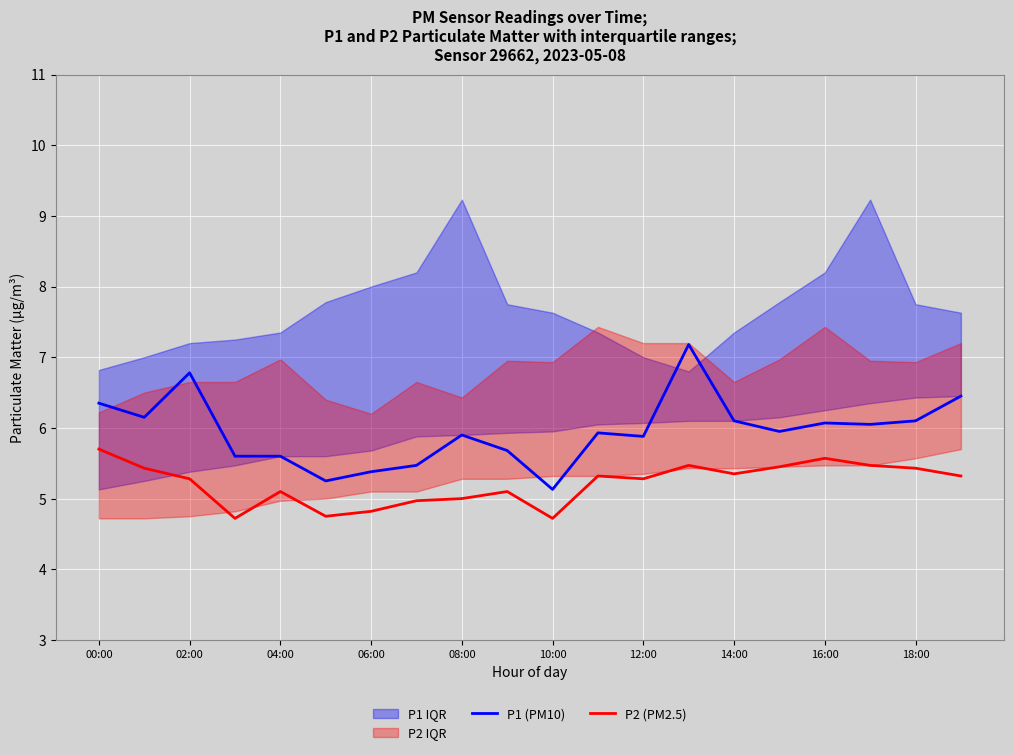

Reading left to right, extract all data points from this chart.

P1 (PM10): 6.3	6.2	6.8	5.6	5.6	5.2	5.4	5.5	5.9	5.7	5.1	5.9	5.9	7.2	6.1	6.0	6.1	6.0	6.1	6.5
P2 (PM2.5): 5.7	5.4	5.3	4.7	5.1	4.8	4.8	5.0	5.0	5.1	4.7	5.3	5.3	5.5	5.3	5.5	5.6	5.5	5.4	5.3